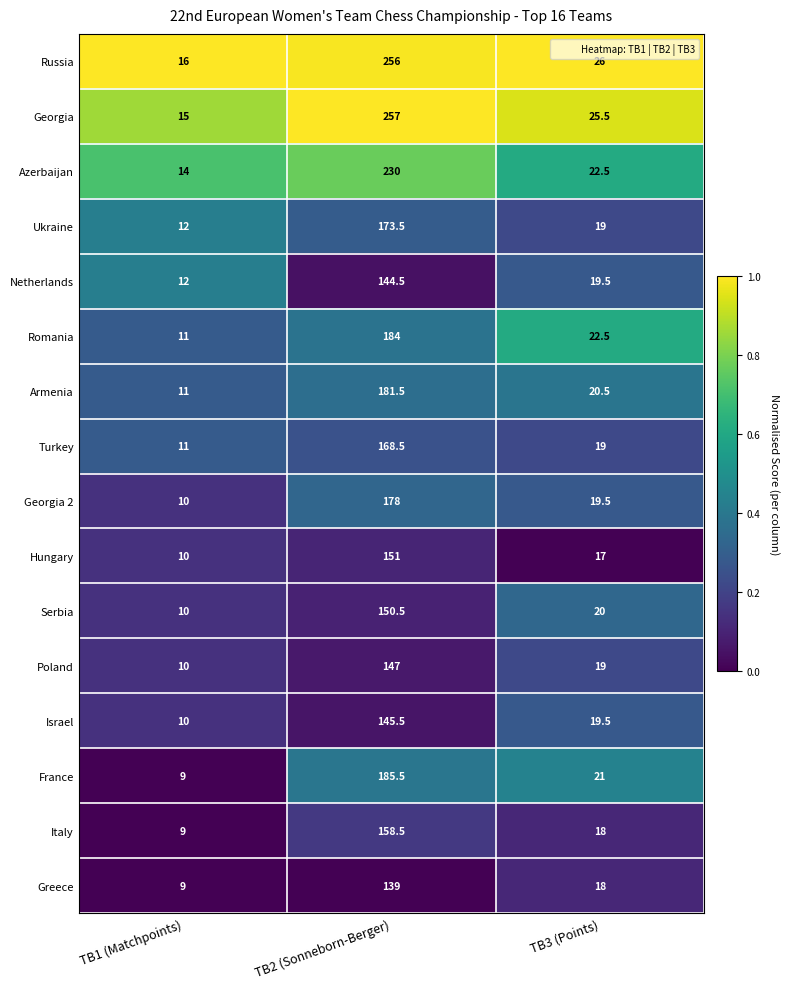

What is the minimum value shown in the chart?

9.0